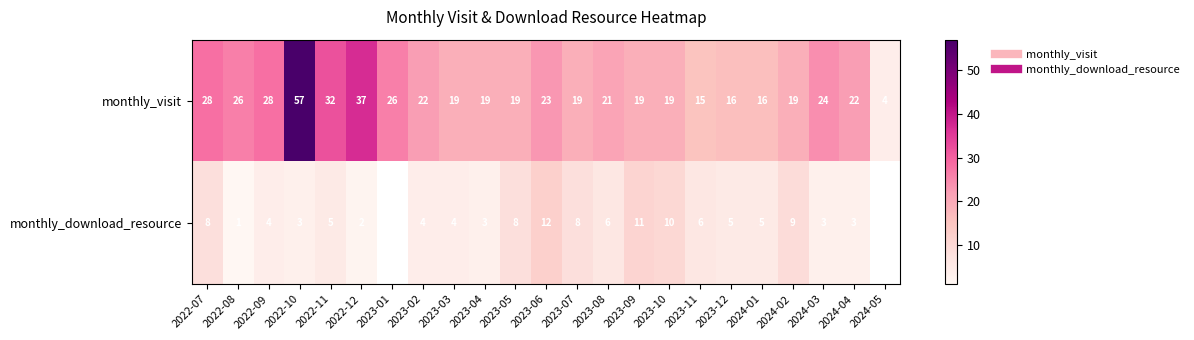

What is the difference between the second highest and minimum values in the monthly_visit series?

33.0